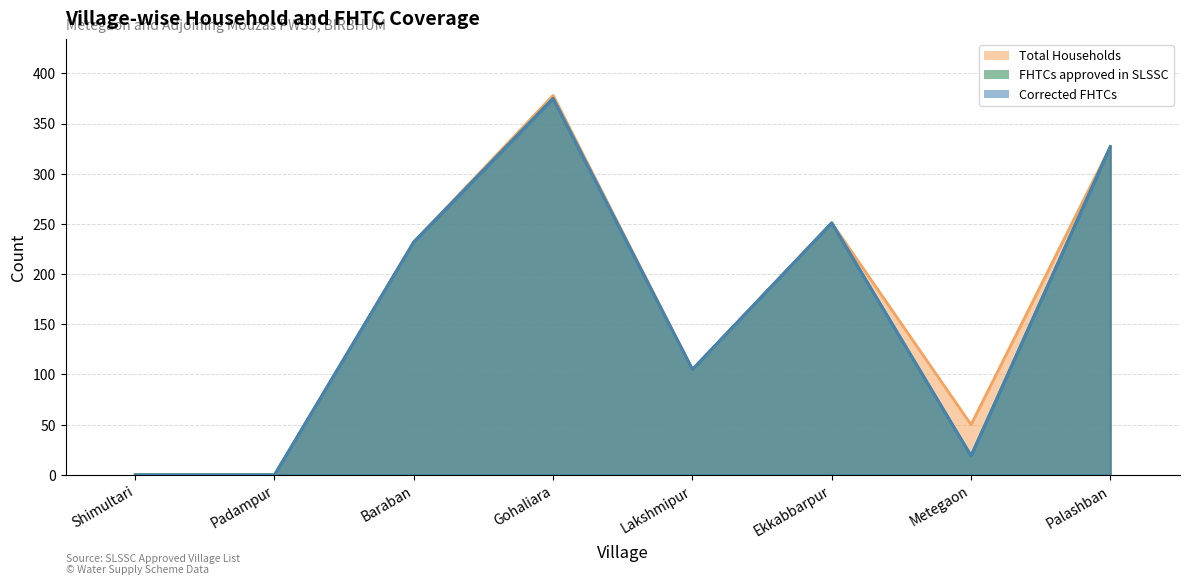

At Ekkabbarpur, list the series in order from largest to smallest.

Total Households, FHTCs approved in SLSSC, Corrected FHTCs